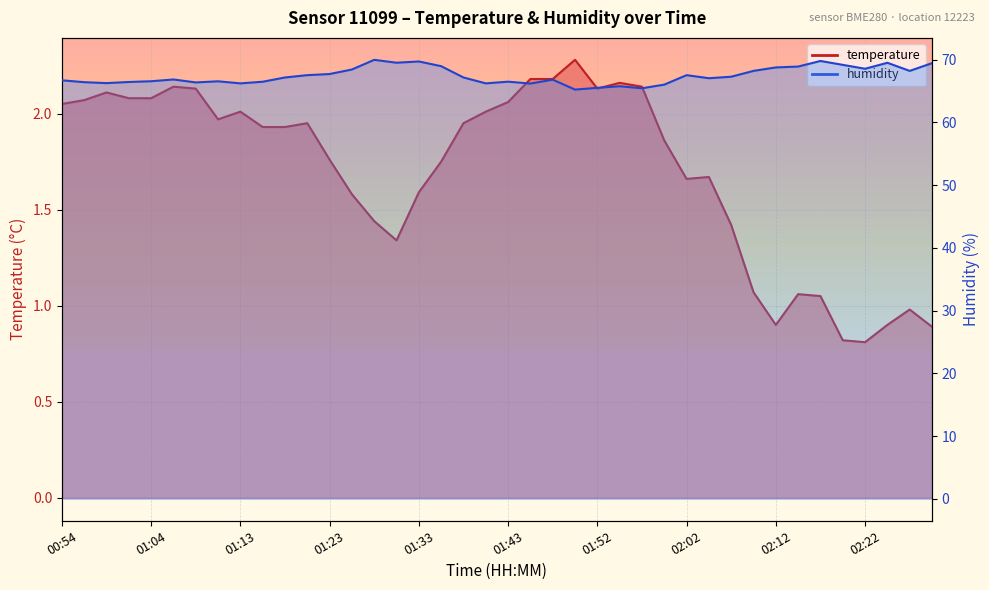

True or false: temperature and humidity intersect in this chart.

False